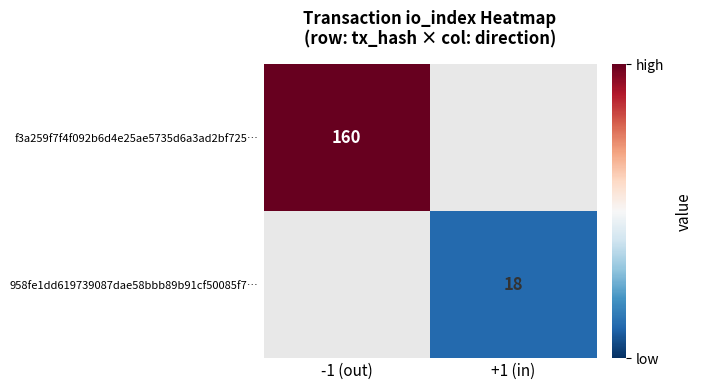

The value of 958fe1dd619739087dae58bbb89b91cf50085f7… at +1 (in) is 30. True or false?

False